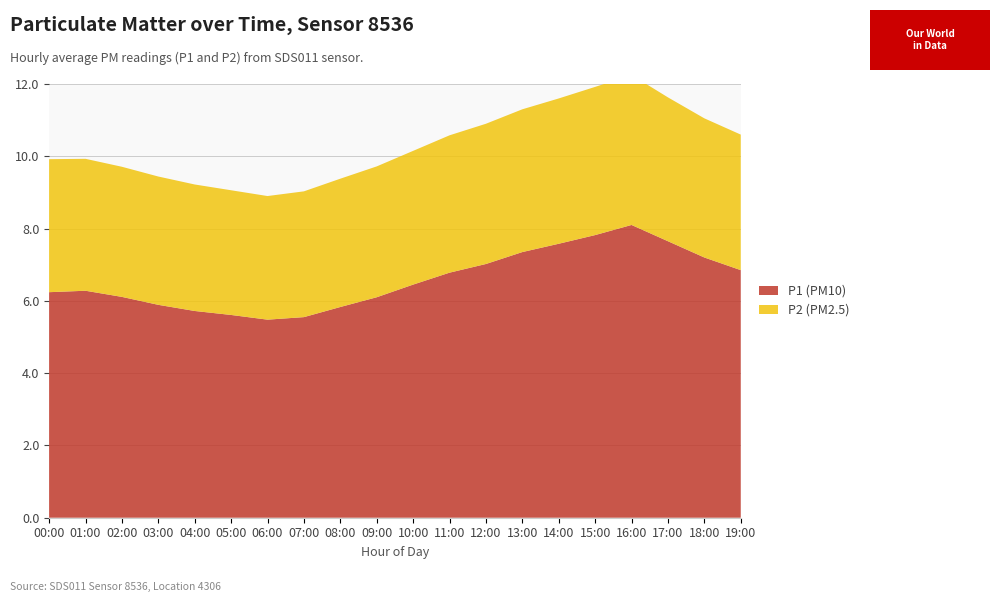

Reading left to right, extract all data points from this chart.

P1: 6.2	6.3	6.1	5.9	5.7	5.6	5.5	5.5	5.8	6.1	6.5	6.8	7.0	7.3	7.6	7.8	8.1	7.7	7.2	6.8
P2: 3.7	3.6	3.6	3.5	3.5	3.5	3.4	3.5	3.5	3.6	3.7	3.8	3.9	4.0	4.0	4.1	4.2	4.0	3.9	3.8